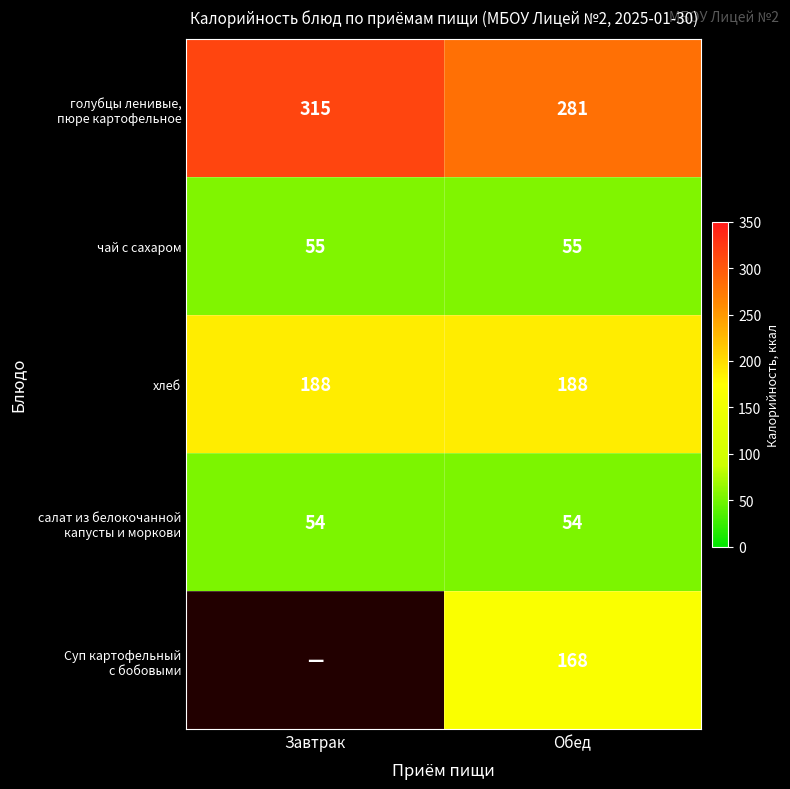

The value of чай с сахаром at Обед is 55. True or false?

True